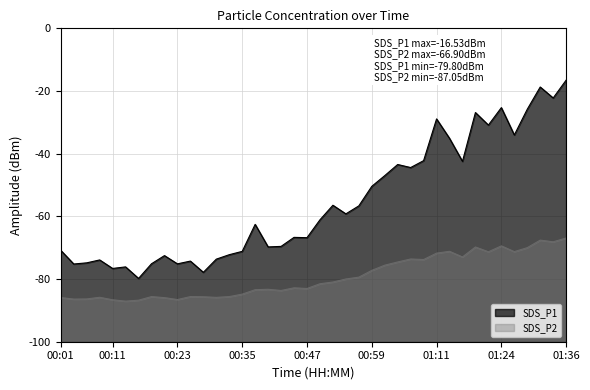

True or false: SDS_P2 has a value of -38.4 at 00:03.

False